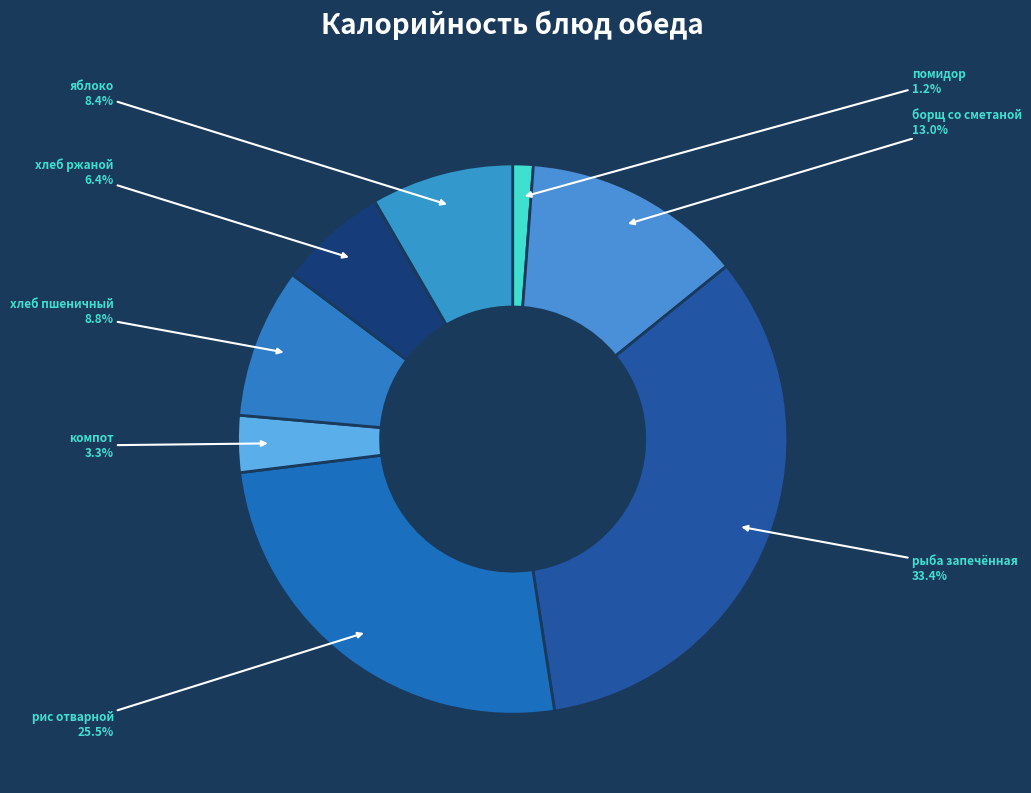

How many slices are in this pie chart?

8